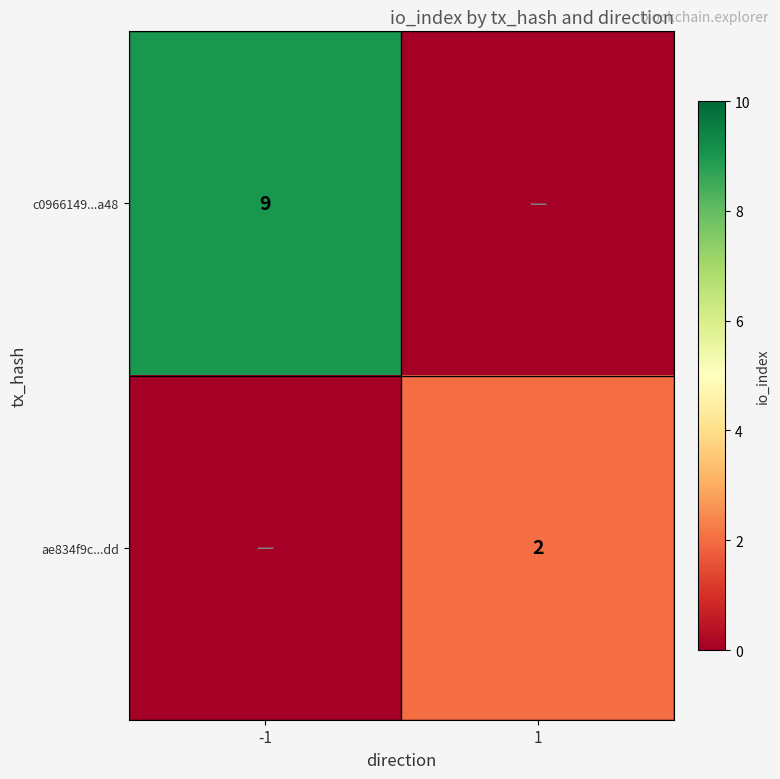

At which category is the sum across all series the highest?

-1